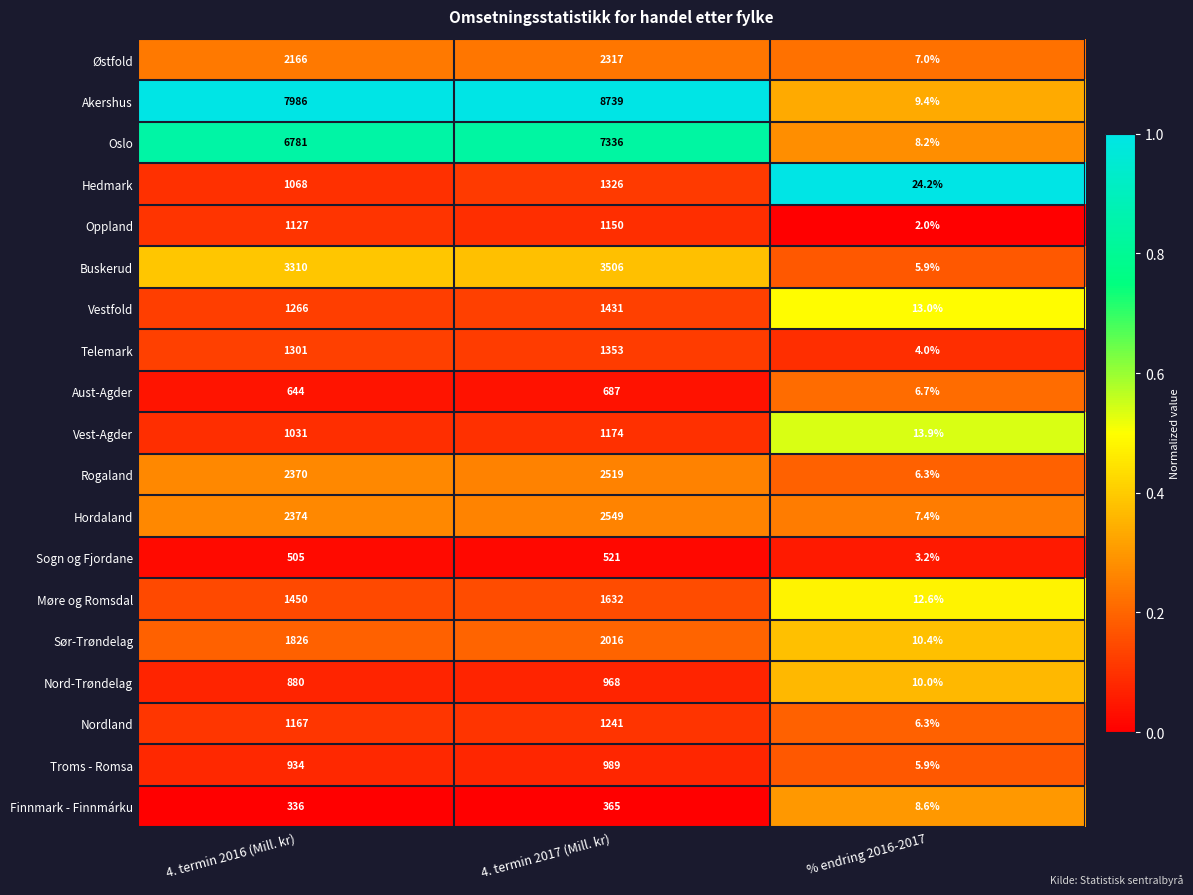

What is the total value across all series at % endring 2016-2017?

165.0